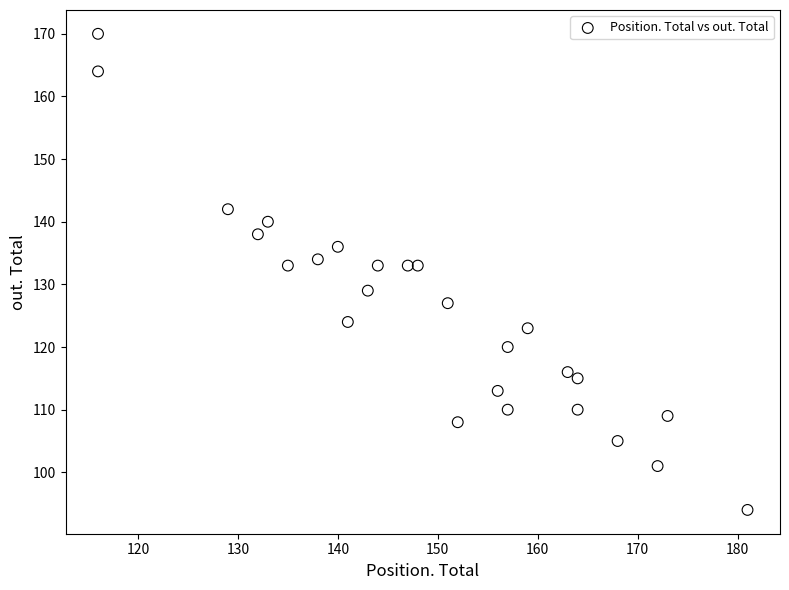

What is the range of X values (max minus min)?

65